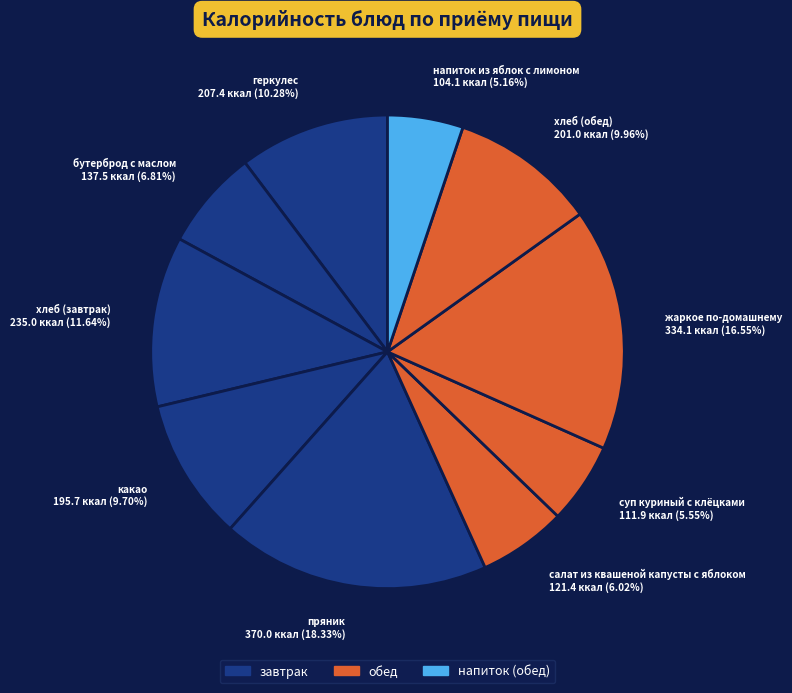

How many slices are in this pie chart?

10